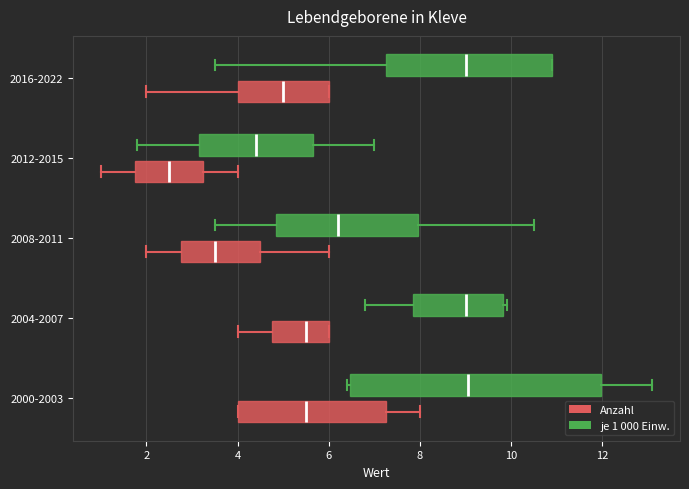

Reading bottom to top, read every box against the x-axis: the position of its median line, the range the box covers, and the ends of its whiskers. The values are not printed on the chart, so give them approximately, as read against the axis.

2000-2003 (Anzahl): median 5.6, box 4.0 to 7.2, whiskers 4.0 to 8.0
2000-2003 (je 1 000 Einw.): median 9.0, box 6.4 to 12.0, whiskers 6.4 (just left of the box's left edge) to 13.2
2004-2007 (Anzahl): median 5.6, box 4.8 to 6.0, whiskers 4.0 to 6.0
2004-2007 (je 1 000 Einw.): median 9.0, box 7.8 to 9.8, whiskers 6.8 to 10.0
2008-2011 (Anzahl): median 3.6, box 2.8 to 4.6, whiskers 2.0 to 6.0
2008-2011 (je 1 000 Einw.): median 6.2, box 4.8 to 8.0, whiskers 3.6 to 10.6
2012-2015 (Anzahl): median 2.6, box 1.8 to 3.2, whiskers 1.0 to 4.0
2012-2015 (je 1 000 Einw.): median 4.4, box 3.2 to 5.6, whiskers 1.8 to 7.0
2016-2022 (Anzahl): median 5.0, box 4.0 to 6.0, whiskers 2.0 to 6.0
2016-2022 (je 1 000 Einw.): median 9.0, box 7.2 to 11.0, whiskers 3.6 to 11.0